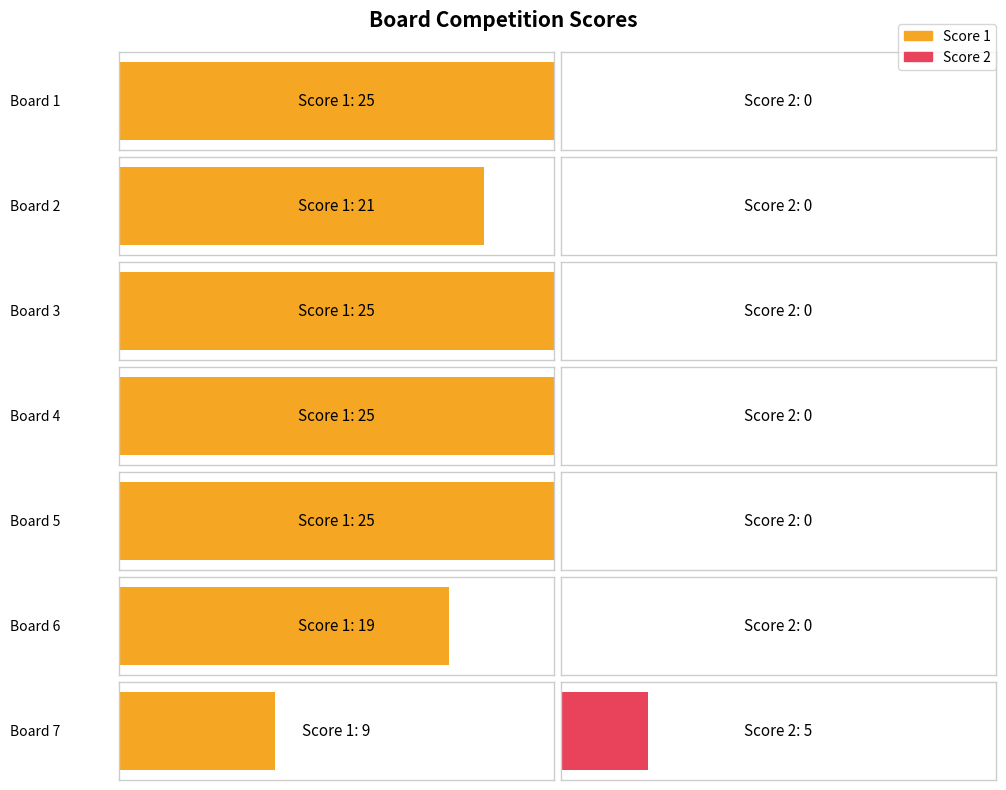

Rank the categories by Score 2 value from lowest to highest.

1, 2, 3, 4, 5, 6, 7